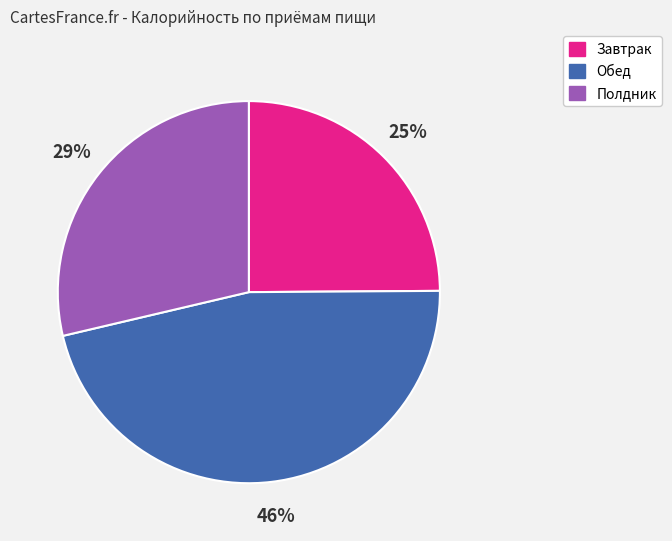

Which slice is the largest?

Обед